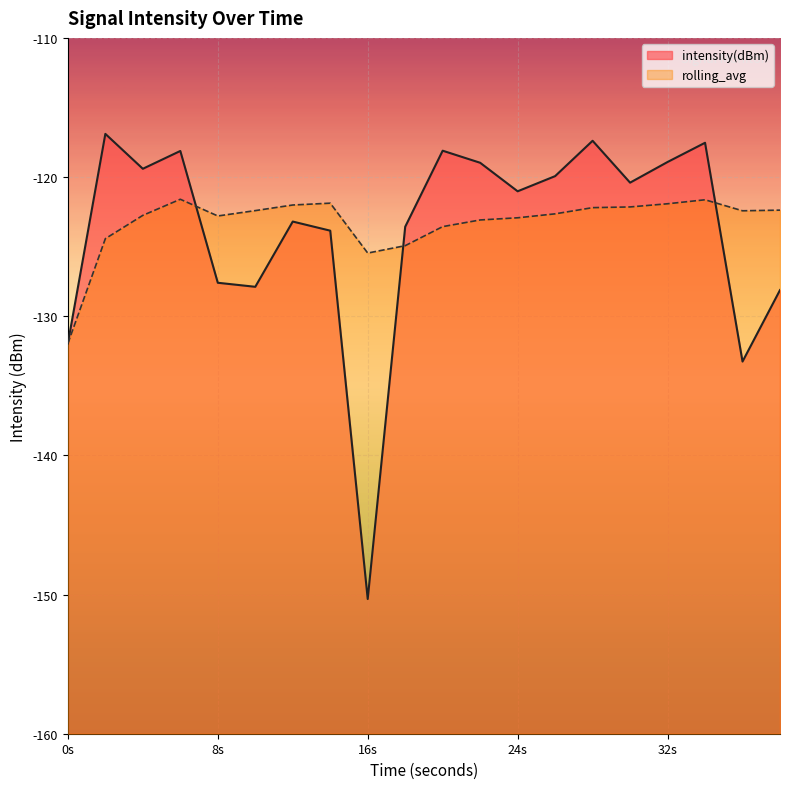

What is the difference between the highest and lowest values at 24s?

1.9